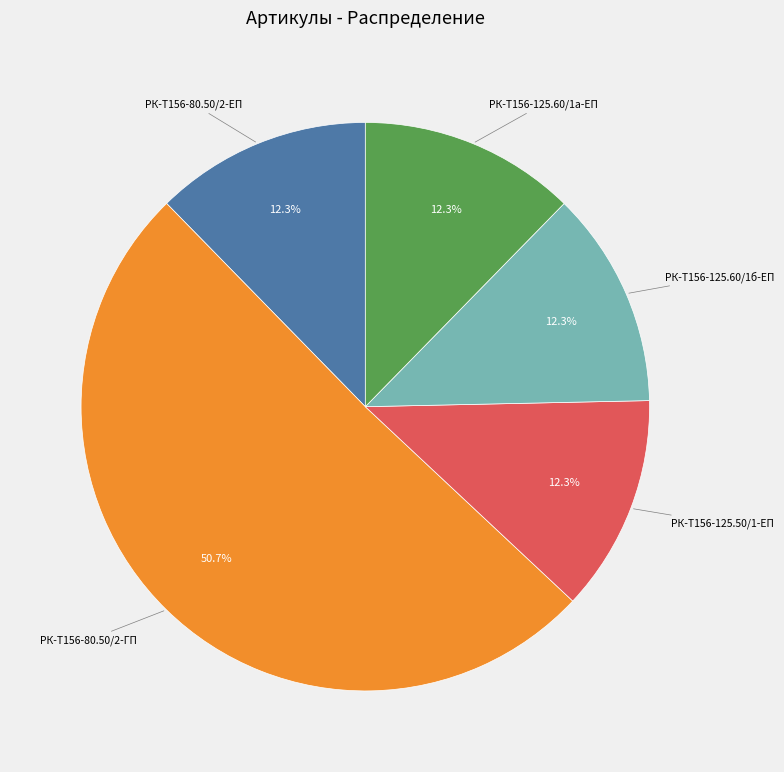

Approximately how many times larger is the value at РК-Т156-125.50/1-ЕП compared to РК-Т156-125.60/1б-ЕП?

1.0